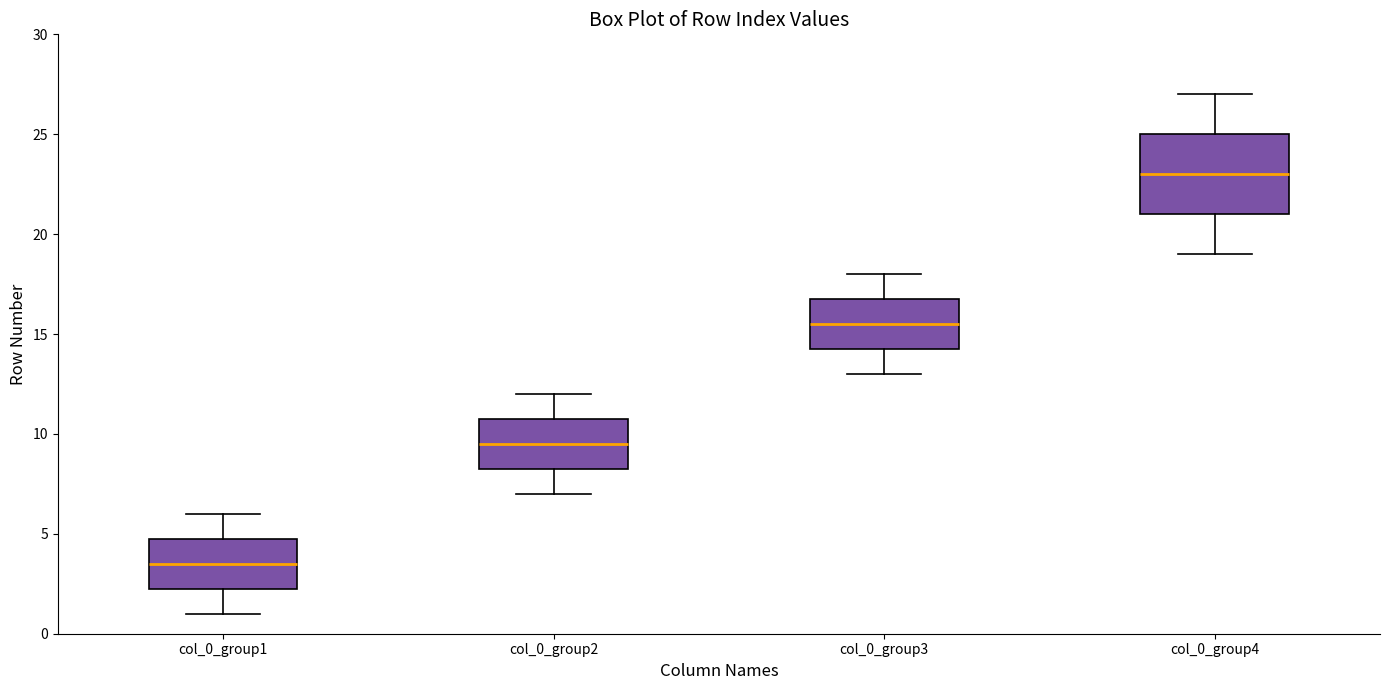

Comparing the boxes themselves (not the whiskers), which one is the tallest?

col_0_group4